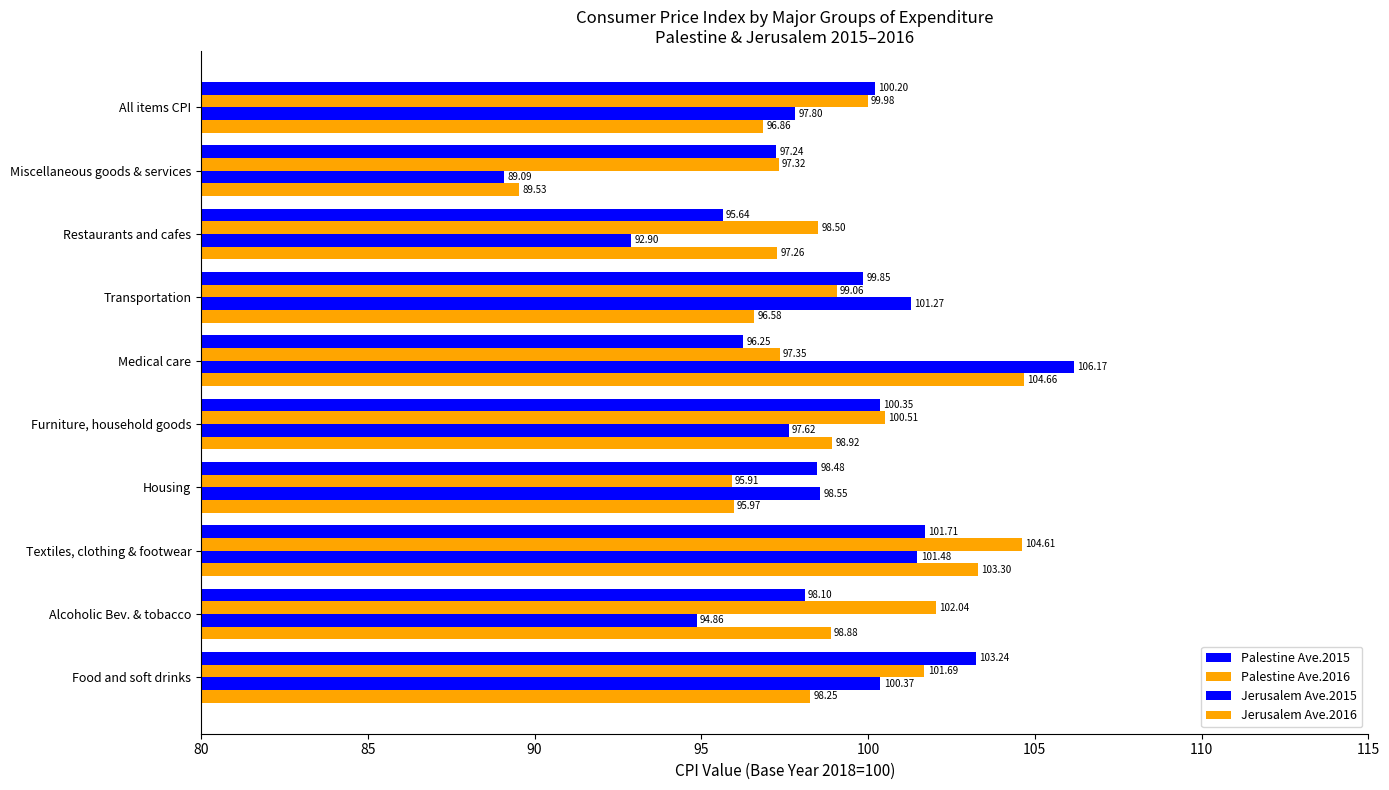

Reading left to right, transcribe all the data shown in this chart.

Palestine Ave.2015: 103.2	98.1	101.7	98.5	100.4	96.3	99.9	95.6	97.2	100.2
Palestine Ave.2016: 101.7	102.0	104.6	95.9	100.5	97.3	99.1	98.5	97.3	100.0
Jerusalem Ave.2015: 100.4	94.9	101.5	98.6	97.6	106.2	101.3	92.9	89.1	97.8
Jerusalem Ave.2016: 98.3	98.9	103.3	96.0	98.9	104.7	96.6	97.3	89.5	96.9